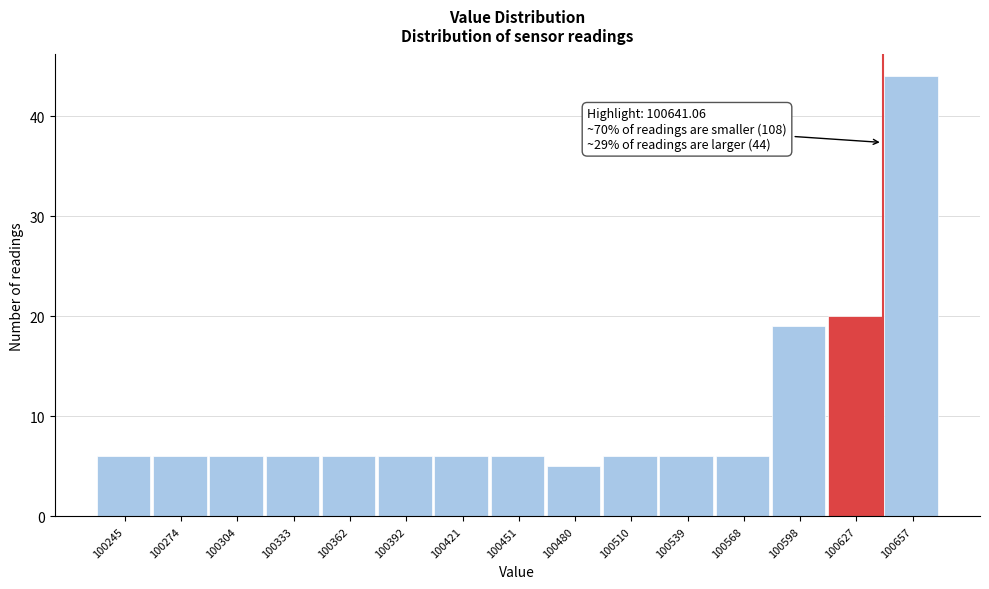

Which range on the x-axis has the tallest bar?

100640 to 100670